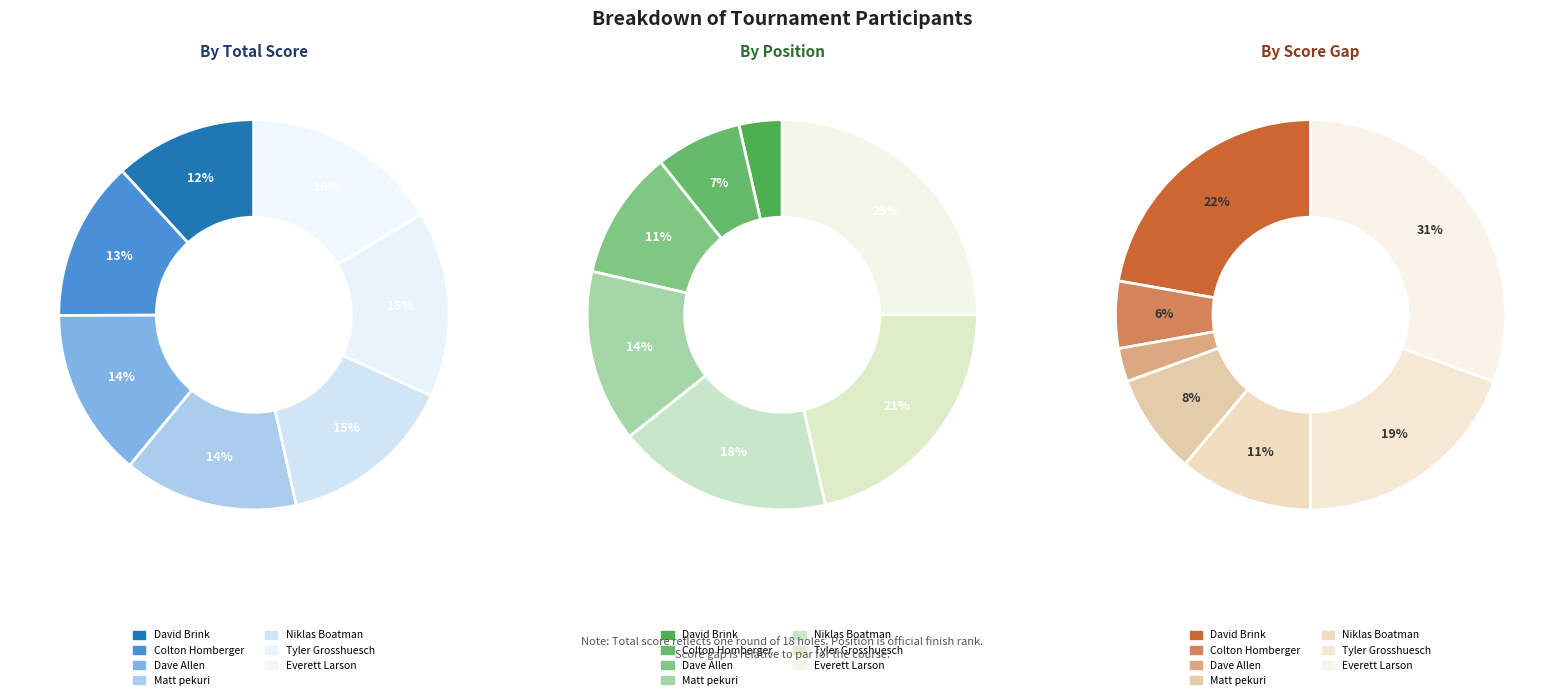

Is there a majority slice in this chart?

No